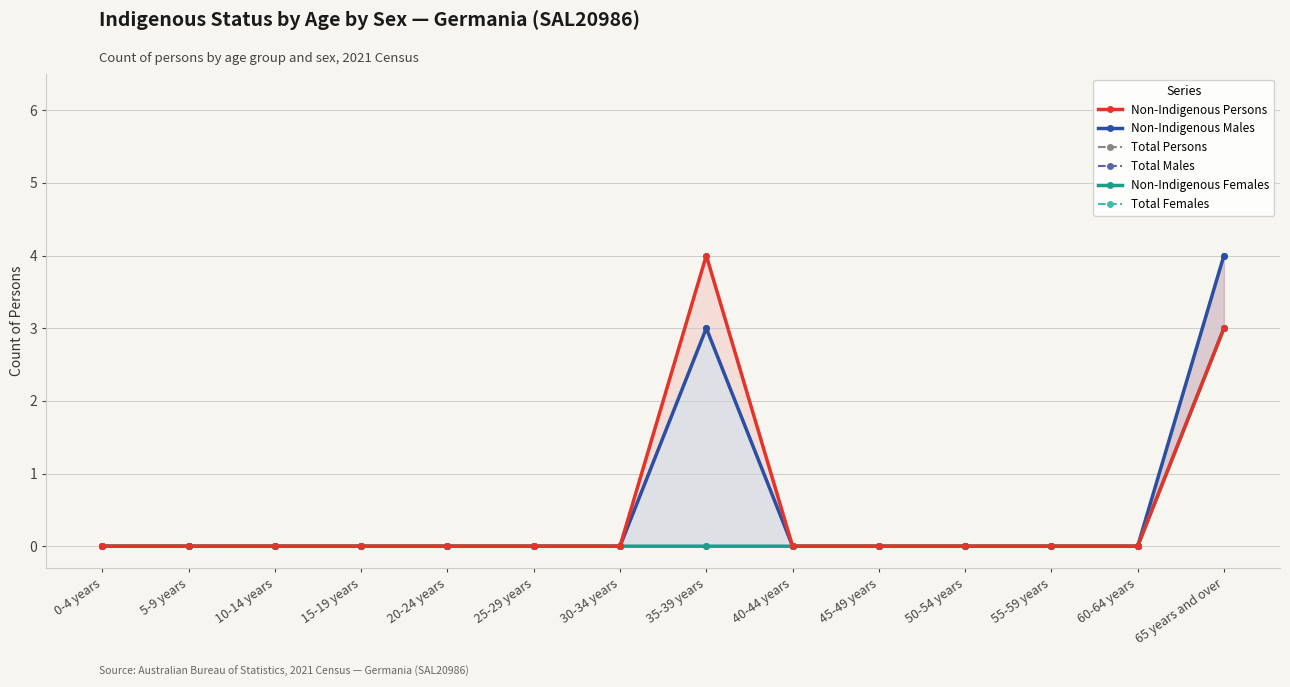

True or false: Non-Indigenous Persons and Total Females intersect in this chart.

False